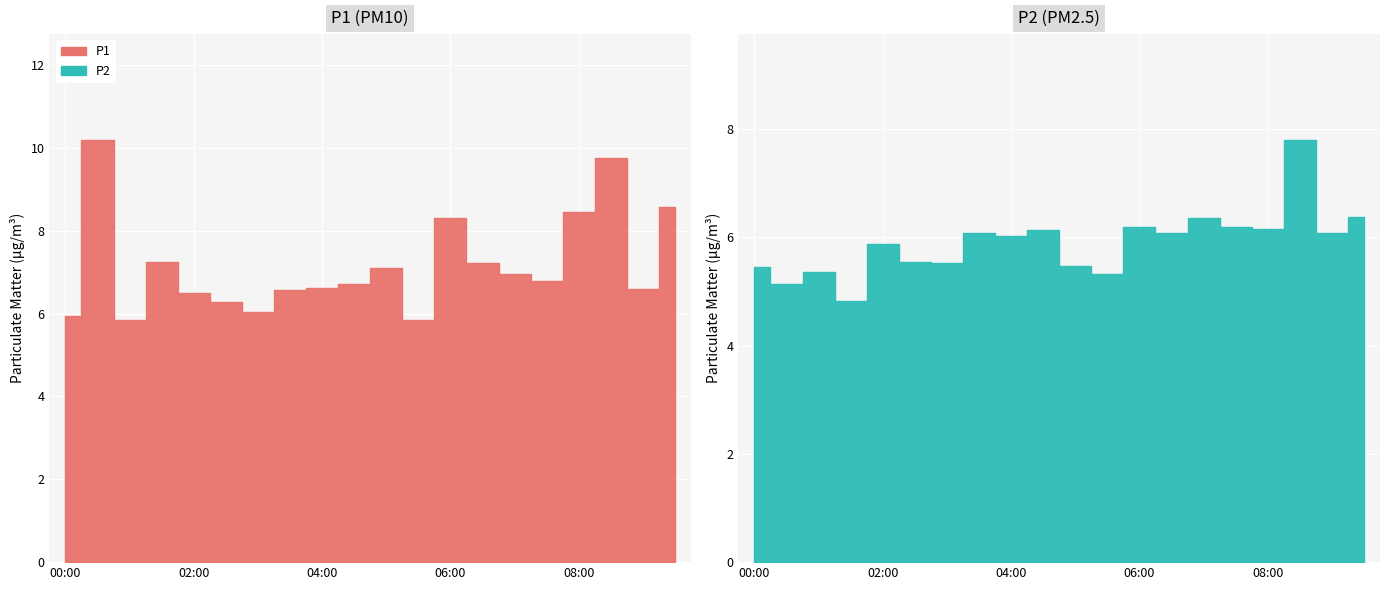

Rank the series at 06:00 from highest to lowest value.

P1, P2